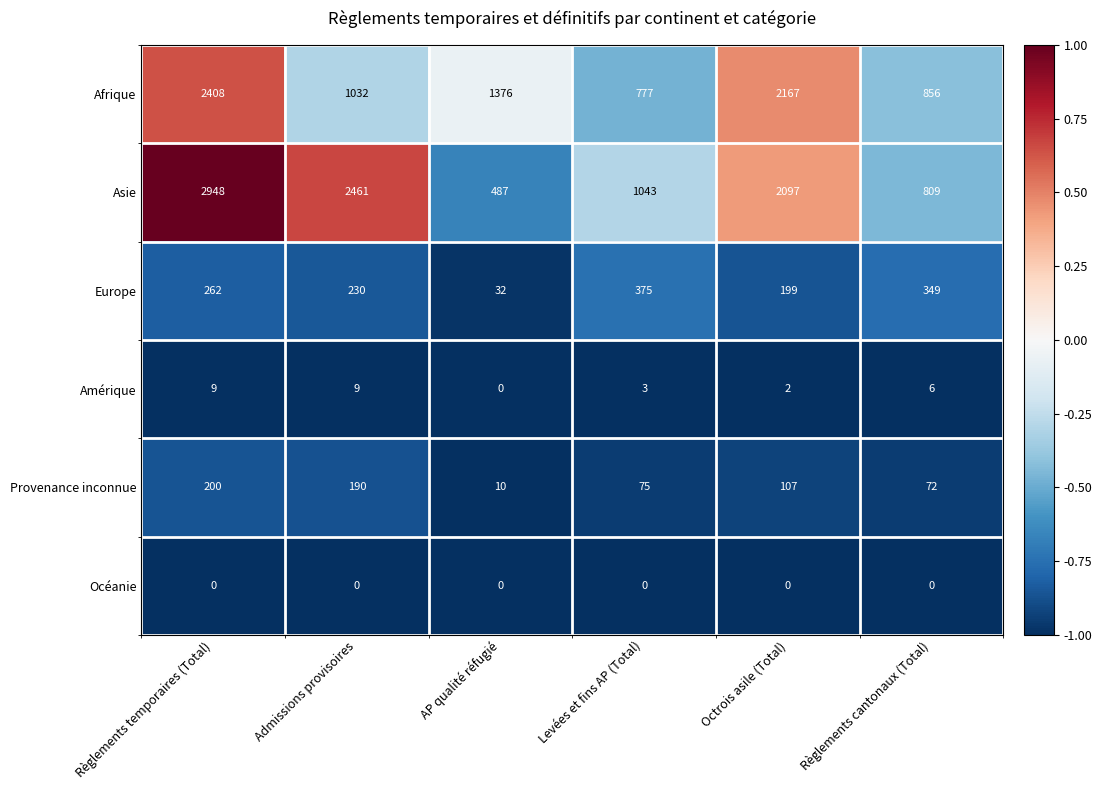

Where is Europe nearest to the value 203?

Octrois asile (Total)